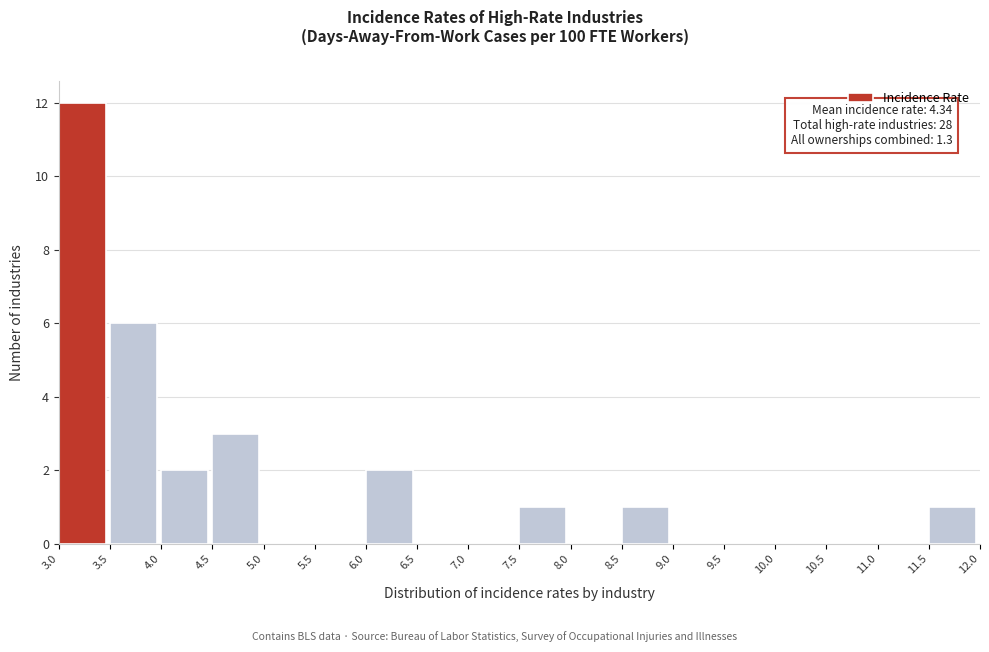

Which range on the x-axis has the tallest bar?

3.0 to 3.5